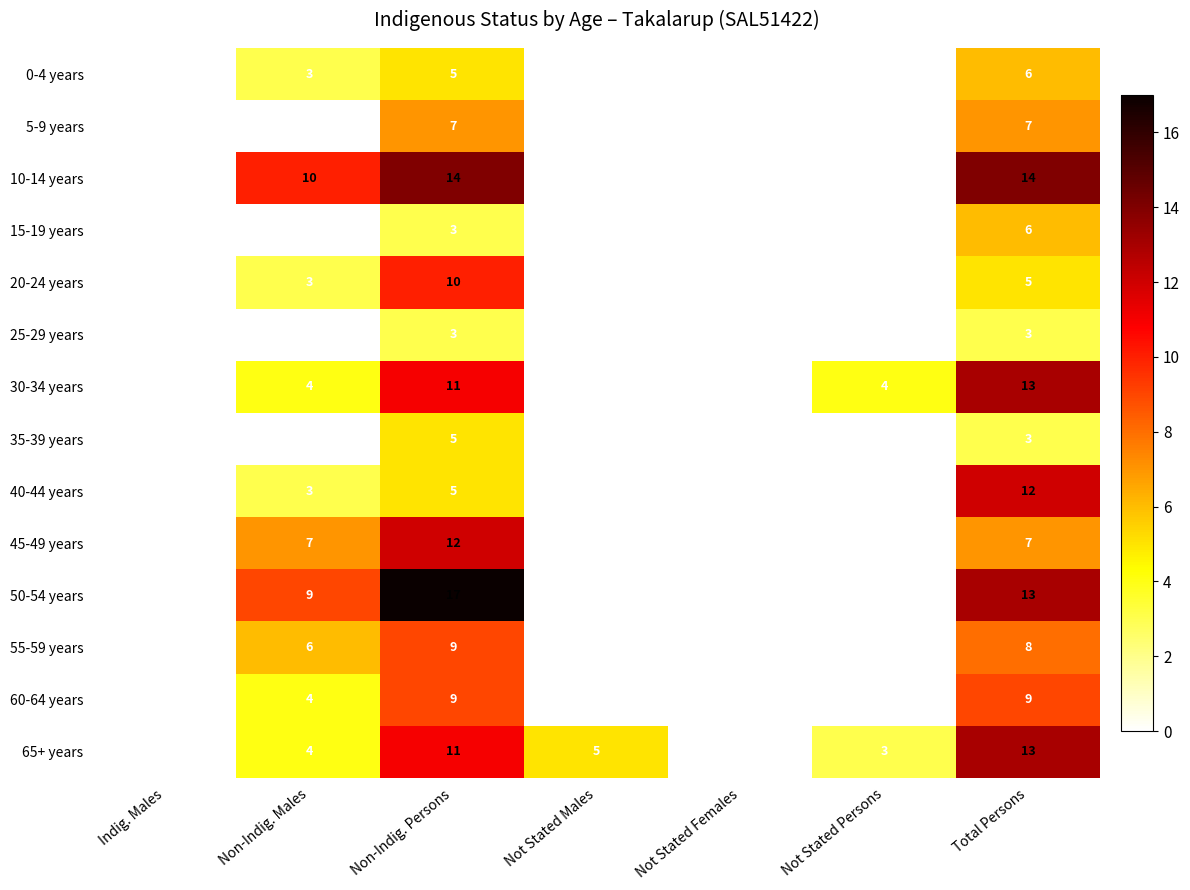

What is the difference between the highest and lowest values at Not Stated Males?

5